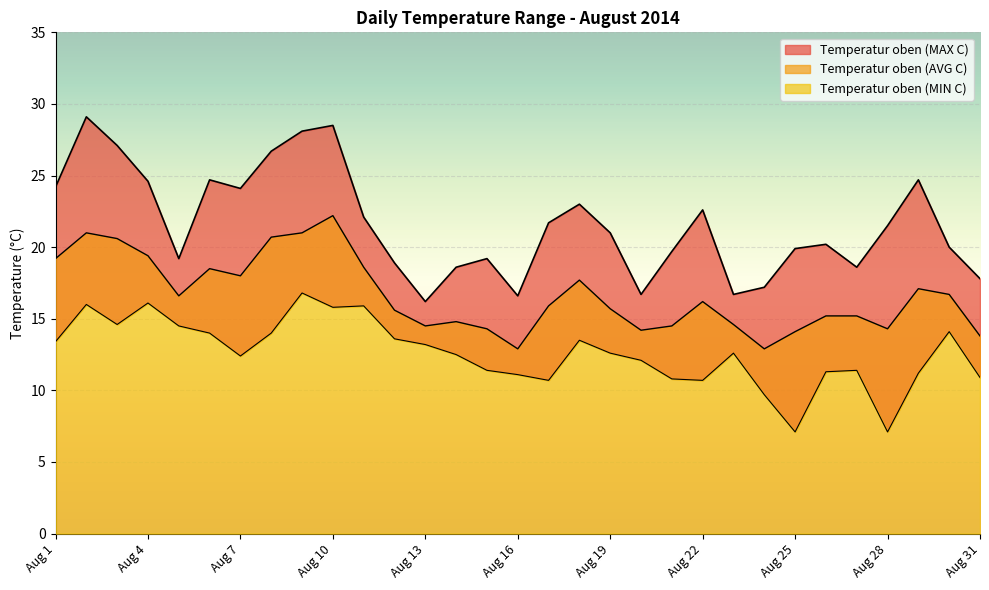

What is the value of the Temperatur oben (AVG C) point at the 2nd from the left?

21.0